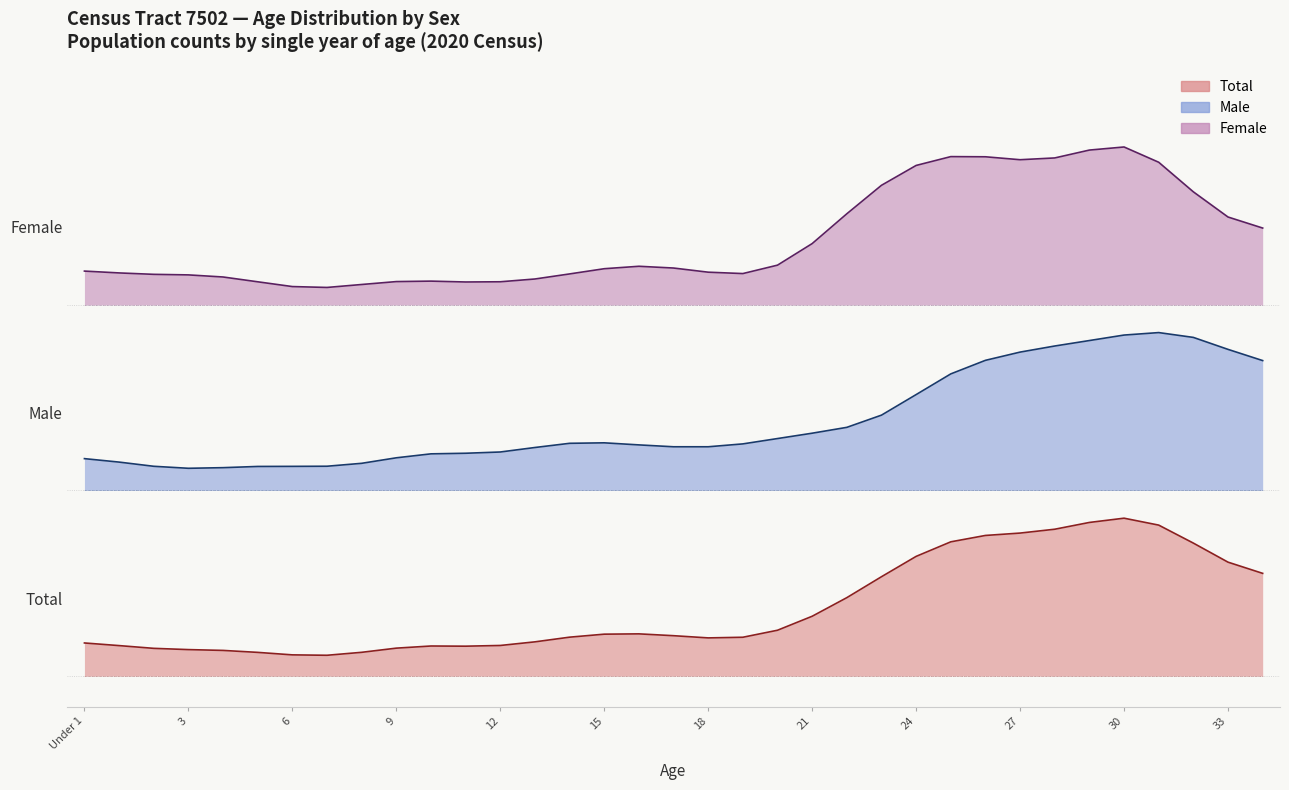

At how many categories does at least one series exceed 13?

16